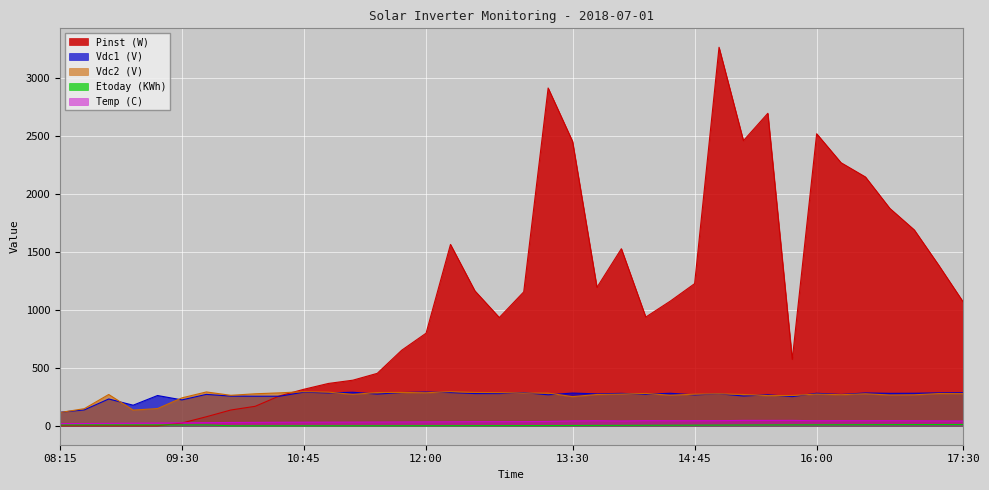

What is the value of the Vdc1 (V) point at the 15th from the left?

286.5